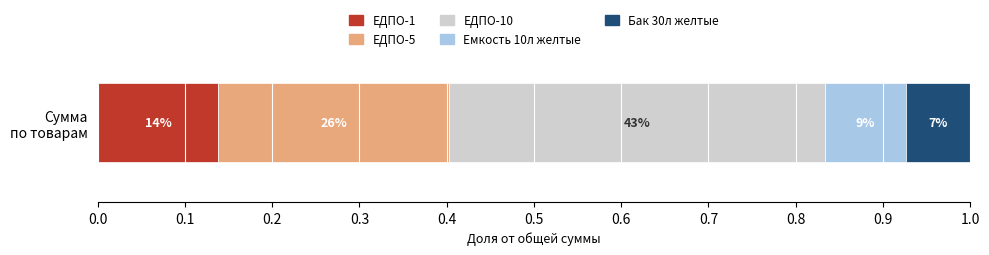

What are all the series names shown in the legend?

ЕДПО-1, ЕДПО-5, ЕДПО-10, Емкость 10л желтые, Бак 30л желтые